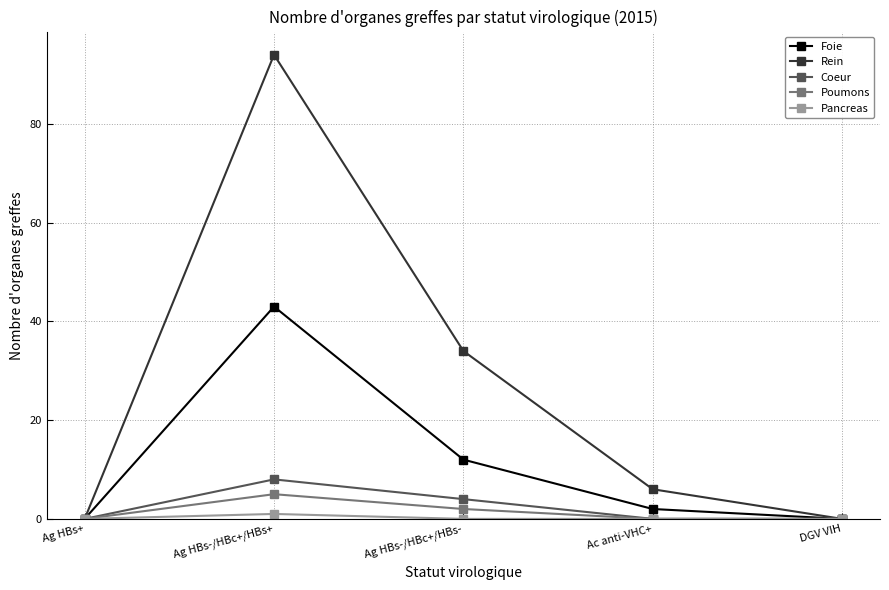

At Ag HBs-/HBc+/HBs-, list the series in order from smallest to largest.

Pancreas, Poumons, Coeur, Foie, Rein